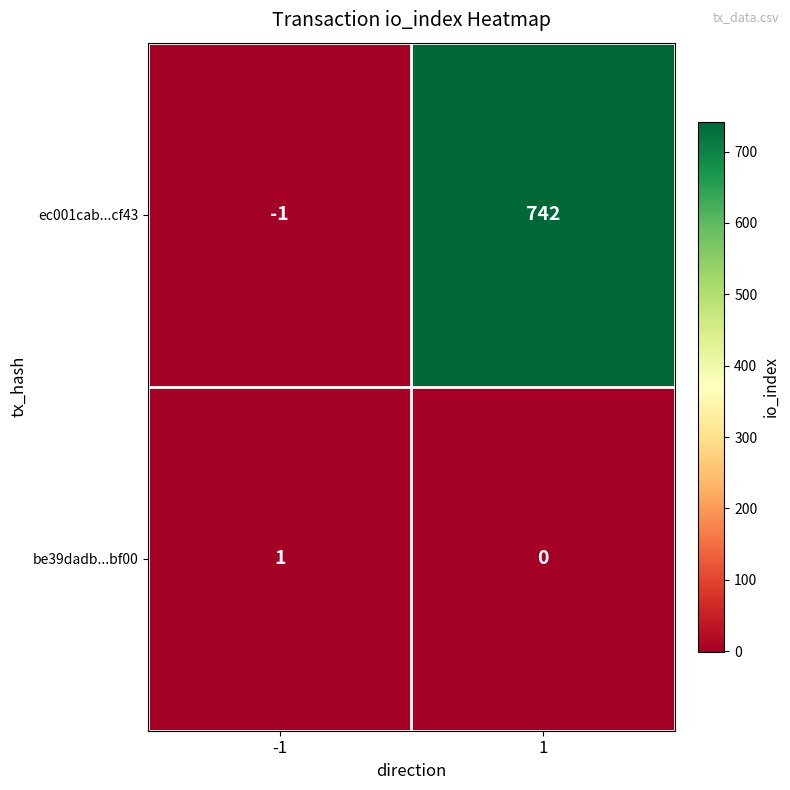

Reading right to left, list all the values displayed in this chart.

ec001cab...cf43: 742	-1
be39dadb...bf00: 0	1